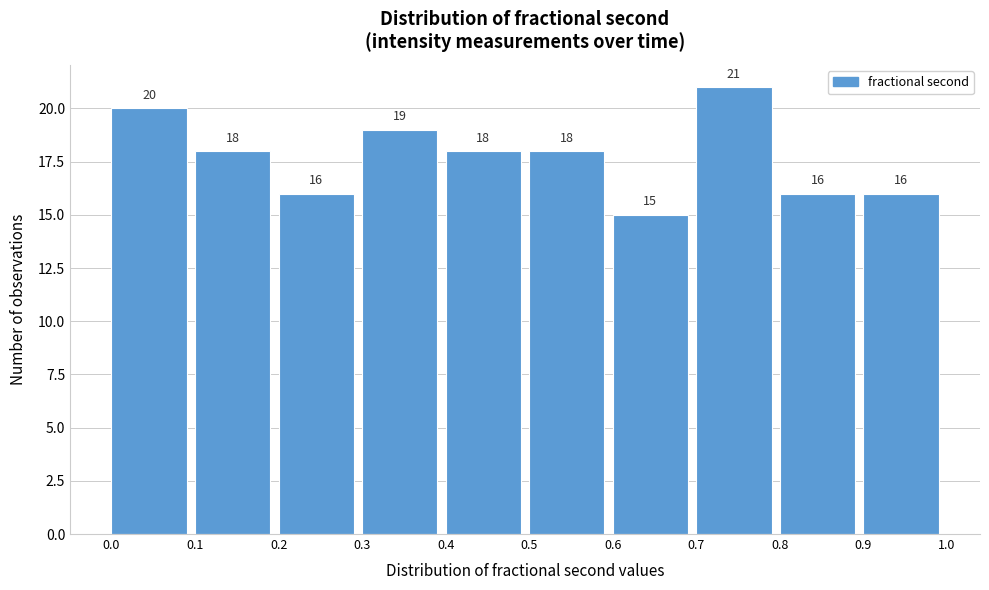

Over which range of the x-axis is the bar tallest?

0.7 to 0.8